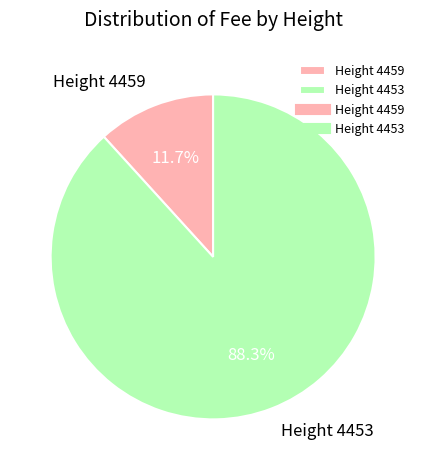

What is the ratio of the value at Height 4453 to the value at Height 4459?

7.5